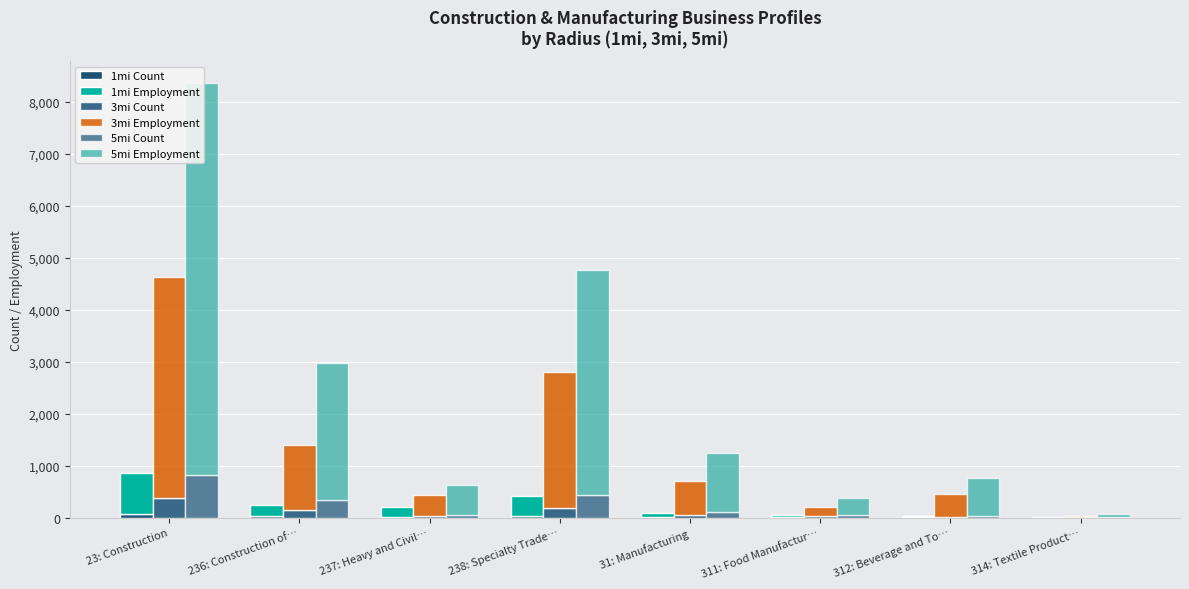

At which label does 3mi Employment reach its minimum?

314: Textile Product…